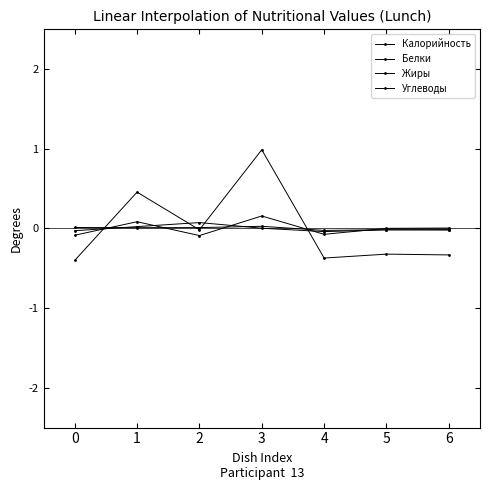

Which series ends up on top after the final intersection of Калорийность and Жиры?

Жиры